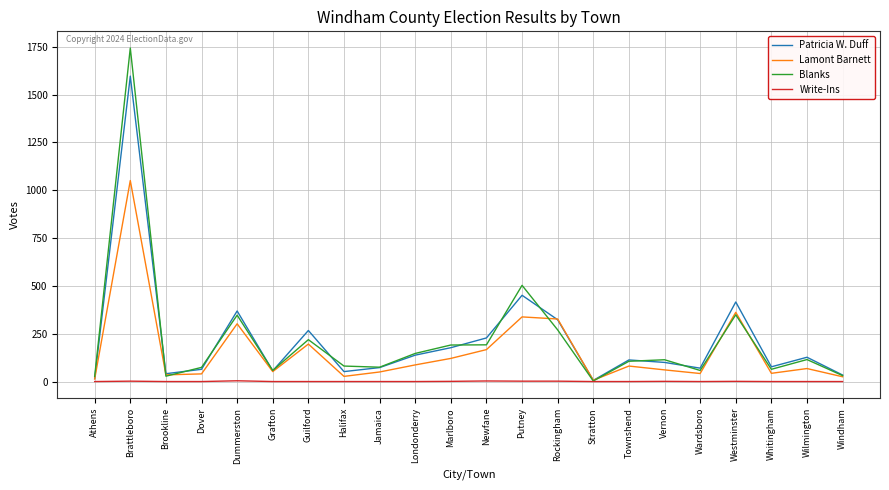

Read the Write-Ins value at Brattleboro.

2